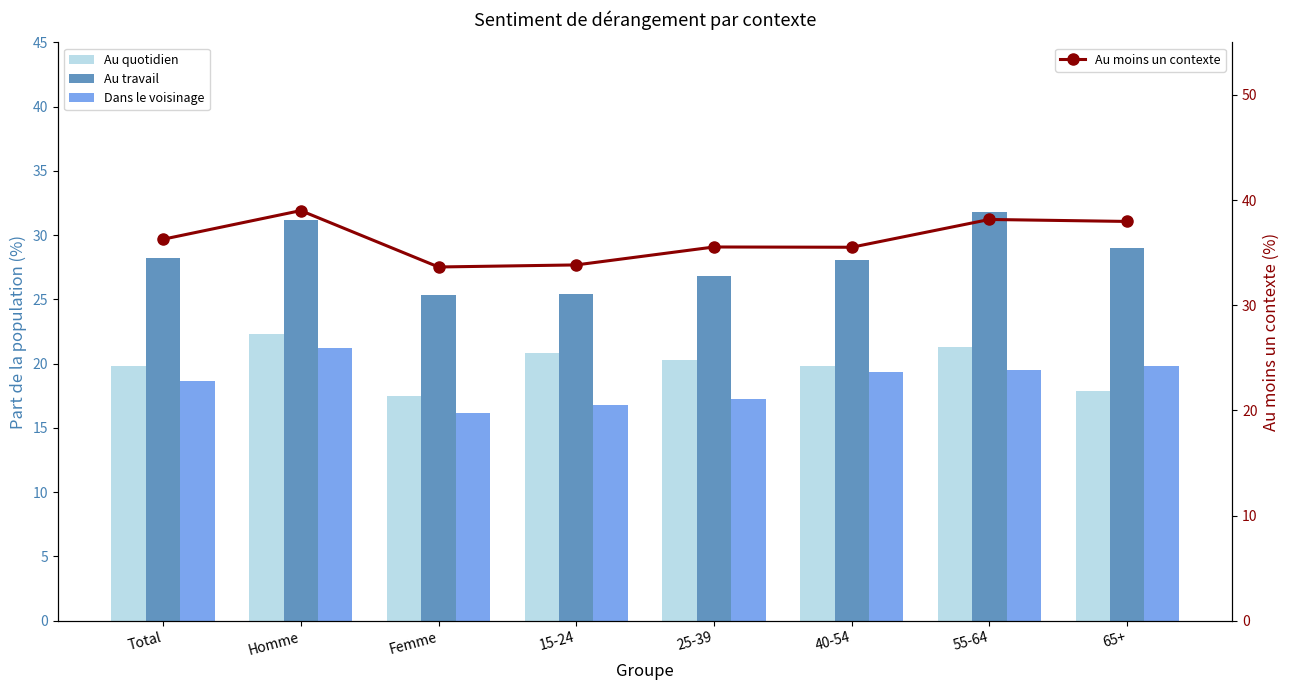

True or false: Dans le voisinage has a value of 5.2 at Femme.

False